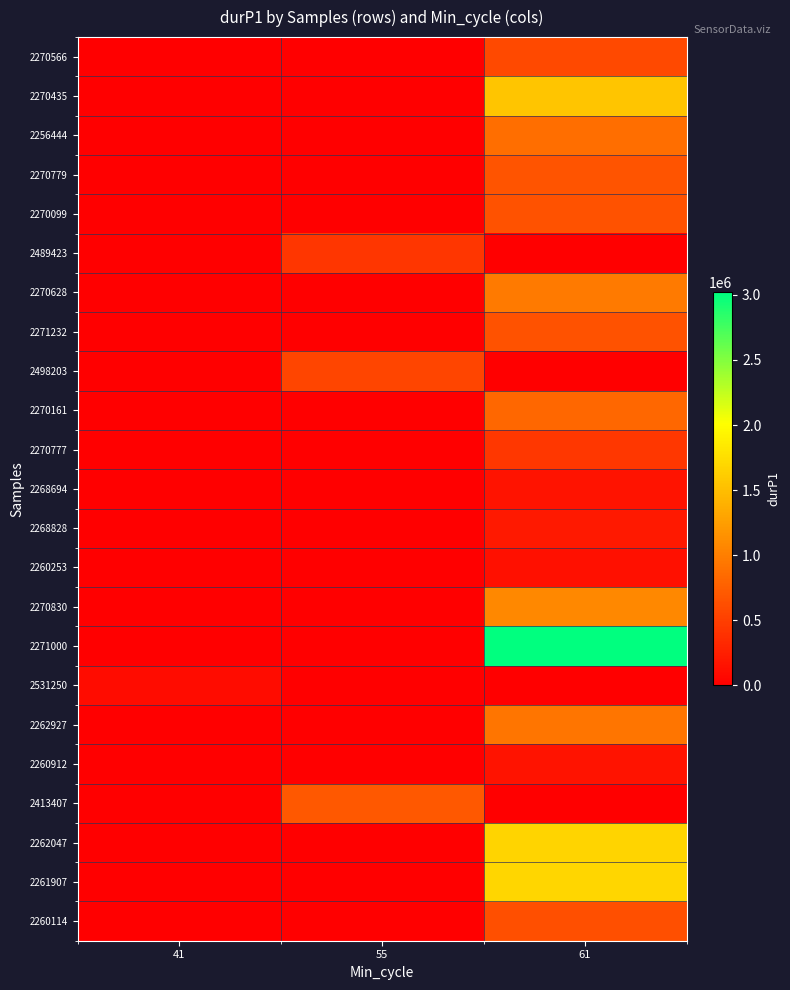

Reading right to left, what are all the values shown in this chart?

2270566: 61=584472	55=0	41=0
2270435: 61=1558462	55=0	41=0
2256444: 61=872656	55=0	41=0
2270779: 61=667623	55=0	41=0
2270099: 61=657253	55=0	41=0
2489423: 61=0	55=430328	41=0
2270628: 61=978490	55=0	41=0
2271232: 61=656012	55=0	41=0
2498203: 61=0	55=543110	41=0
2270161: 61=816248	55=0	41=0
2270777: 61=440168	55=0	41=0
2268694: 61=163098	55=0	41=0
2268828: 61=210366	55=0	41=0
2260253: 61=138590	55=0	41=0
2270830: 61=1077357	55=0	41=0
2271000: 61=3018782	55=0	41=0
2531250: 61=0	55=0	41=102124
2262927: 61=930320	55=0	41=0
2260912: 61=161556	55=0	41=0
2413407: 61=0	55=702150	41=0
2262047: 61=1676538	55=0	41=0
2261907: 61=1686897	55=0	41=0
2260114: 61=632256	55=0	41=0